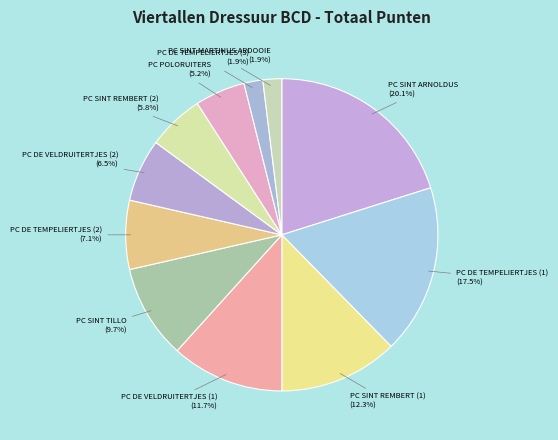

To the nearest percent, what is the average slice percentage?

9%